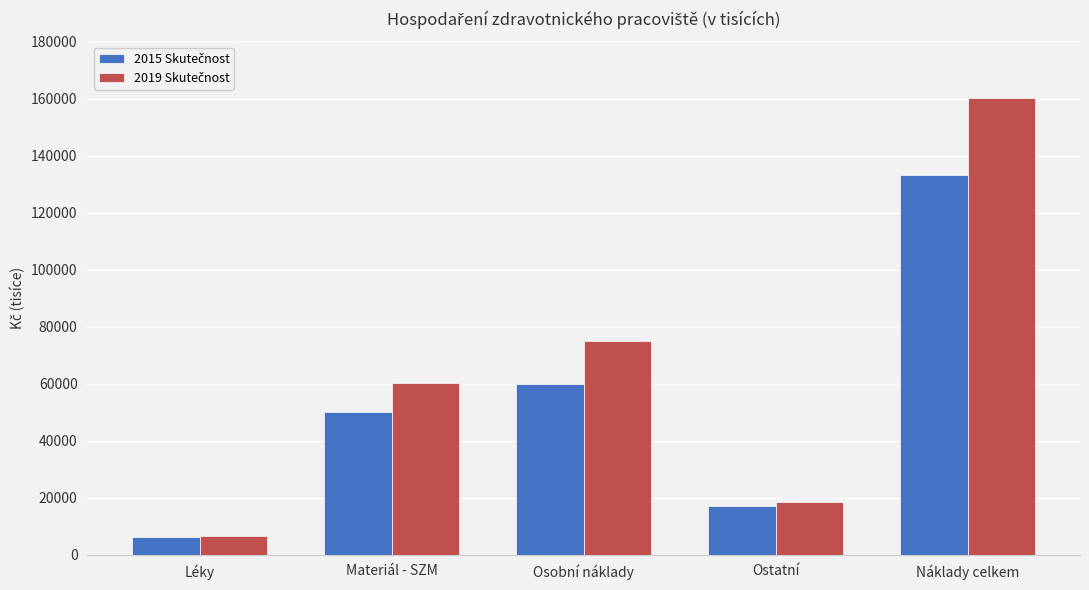

At which category does the chart reach its peak across all series?

Náklady celkem